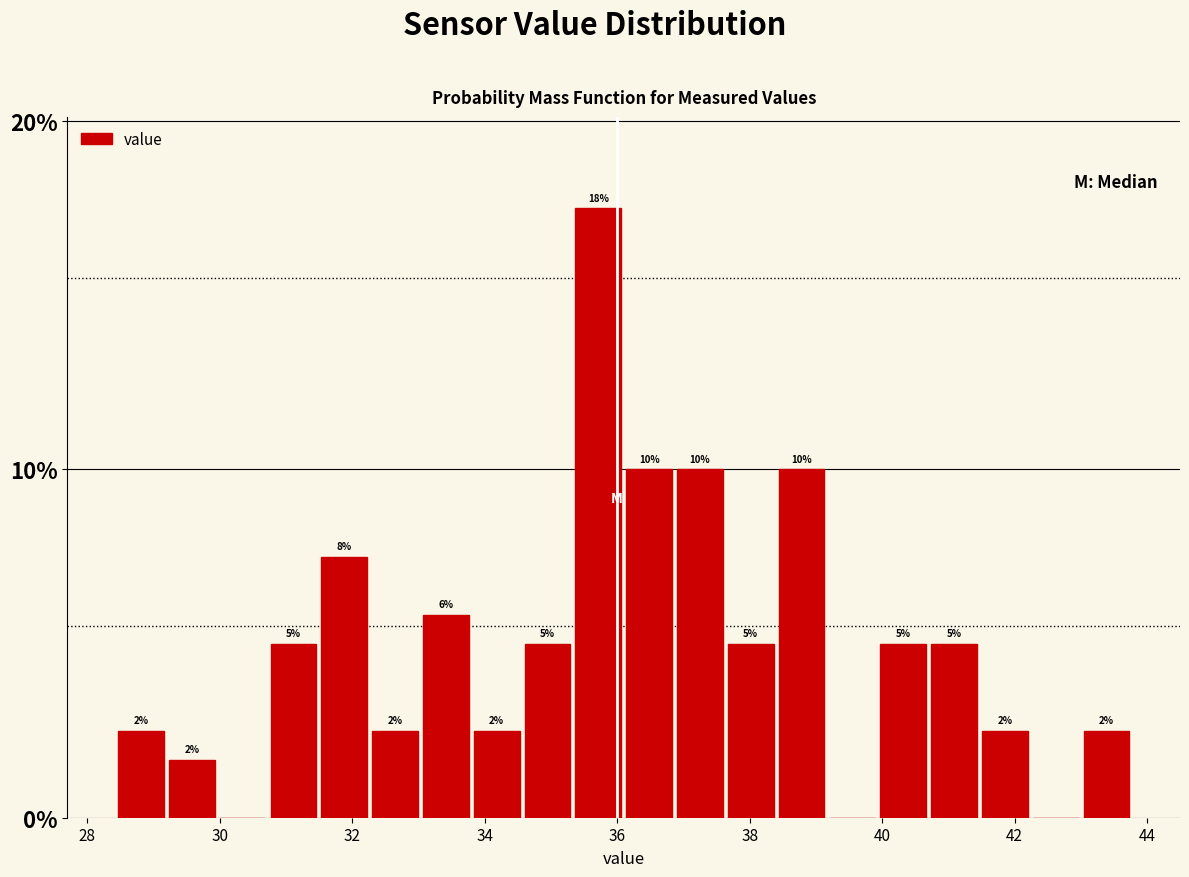

Around what value on the x-axis is the tallest bar? Give the approximate position of its centre, as read against the axis.

35.8